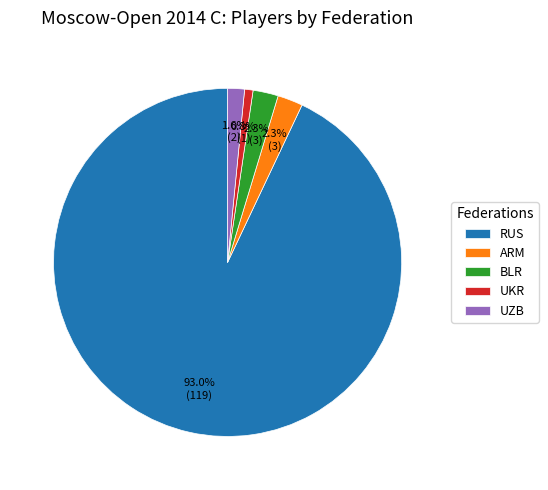

Combined, what portion of the pie is UZB and BLR?

3.9%